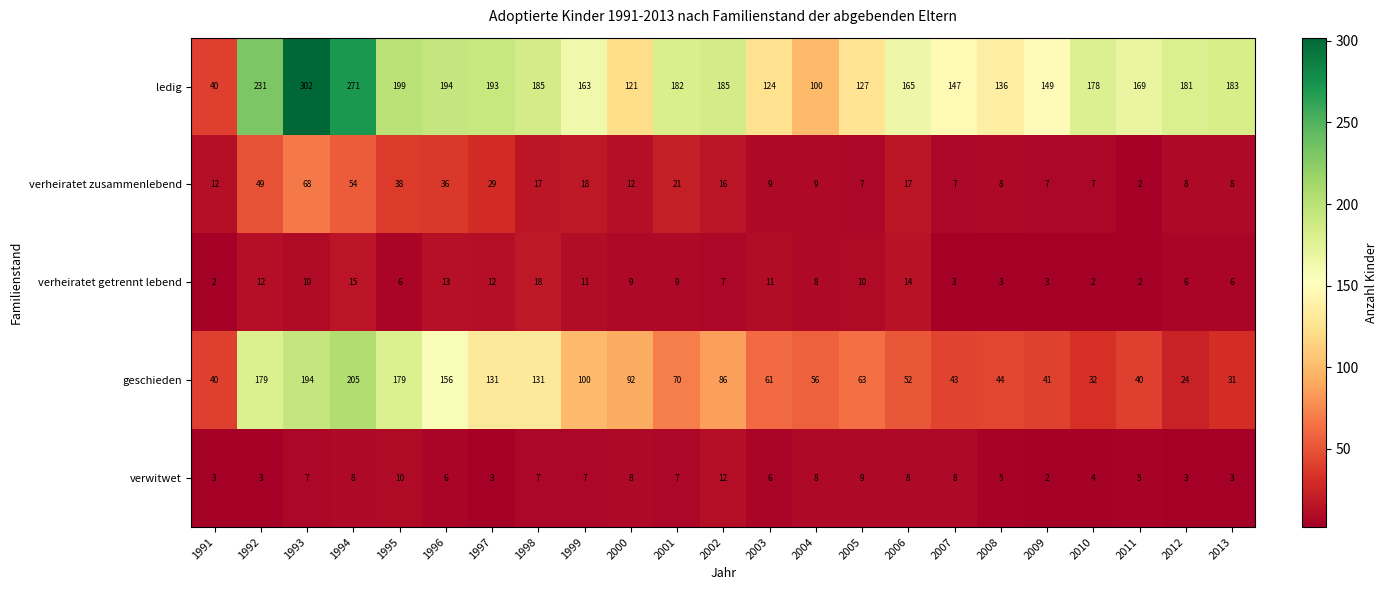

Is it true that verheiratet getrennt lebend equals 3 at 2008?

True